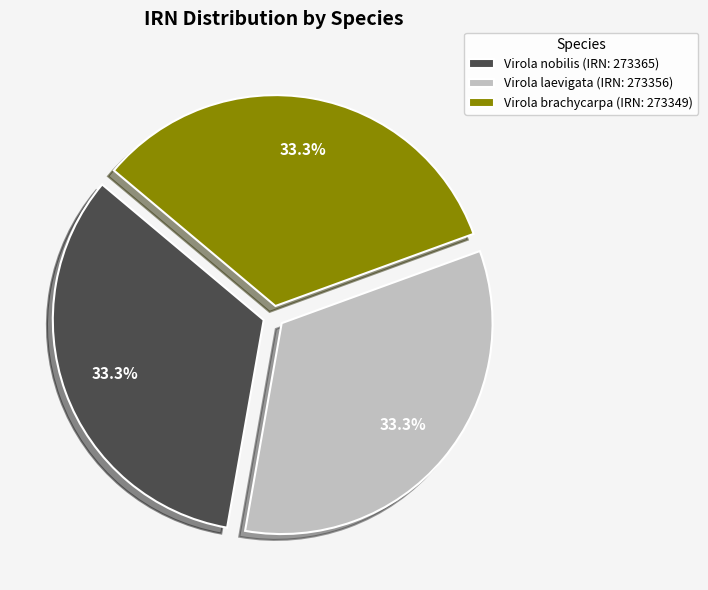

Approximately how many times larger is the value at Virola laevigata compared to Virola brachycarpa?

1.0